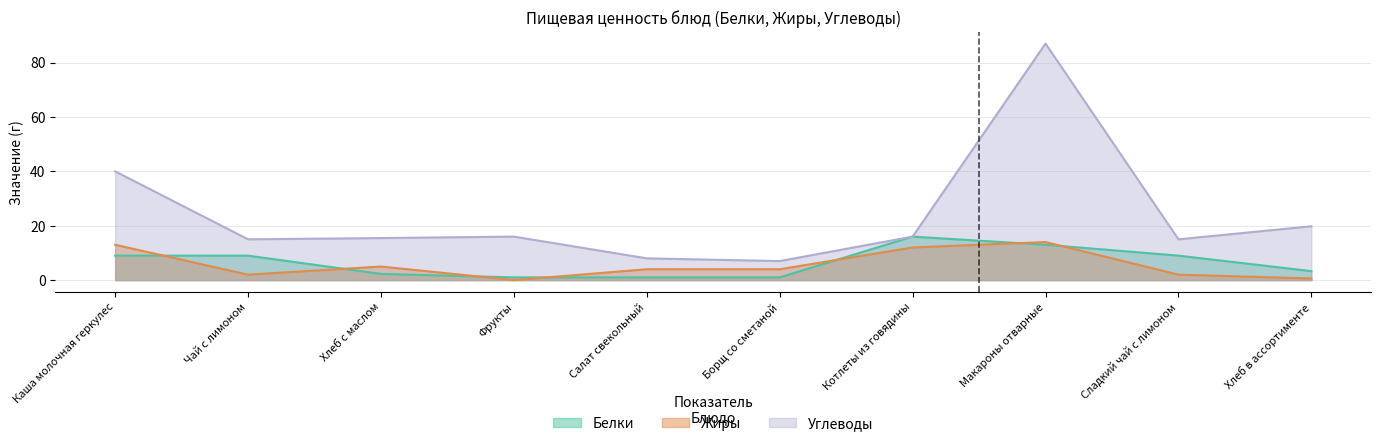

Where is the first local minimum for Жиры?

Чай с лимоном